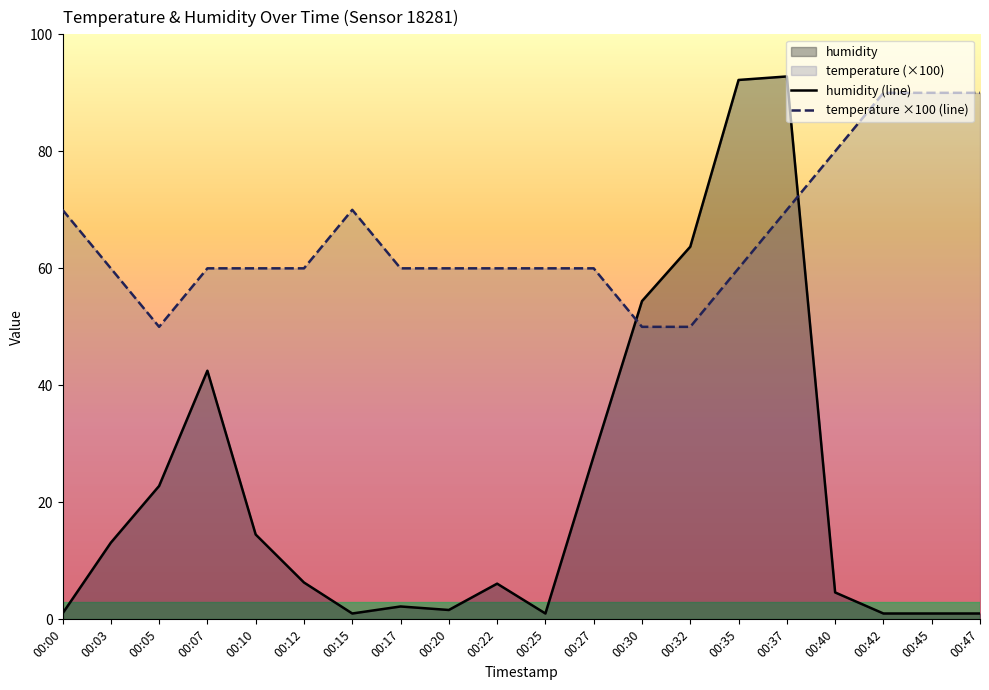

How many data points in temperature ×100 (line) are less than 60?

3